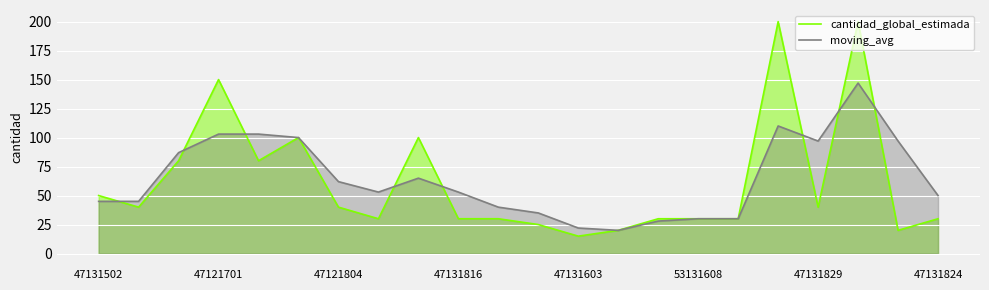

How many distinct data groups are displayed?

2